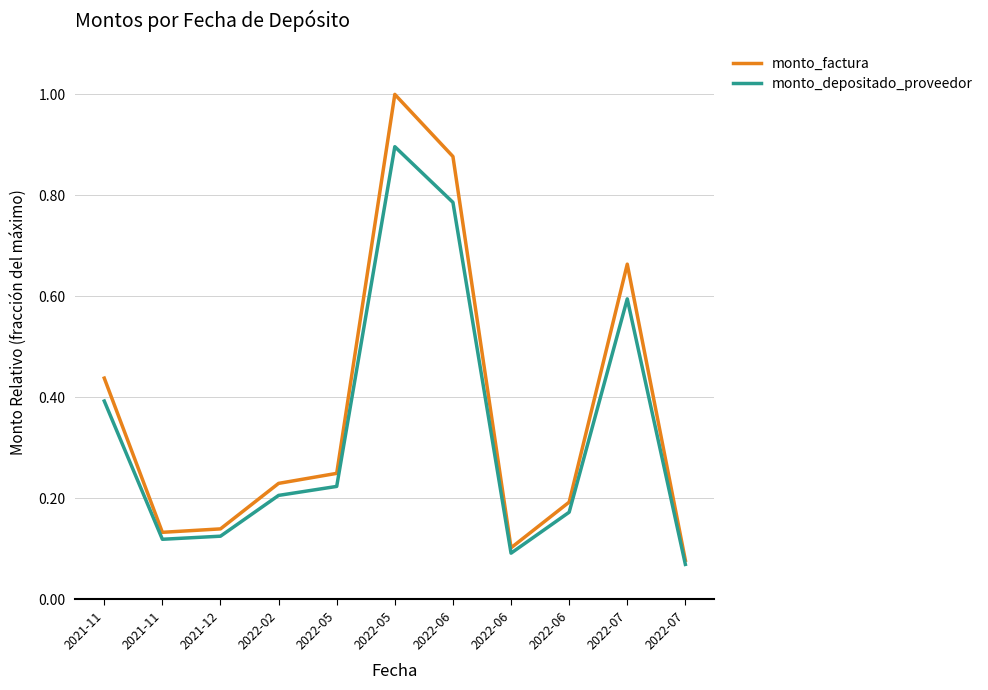

What are all the series names shown in the legend?

monto_factura, monto_depositado_proveedor